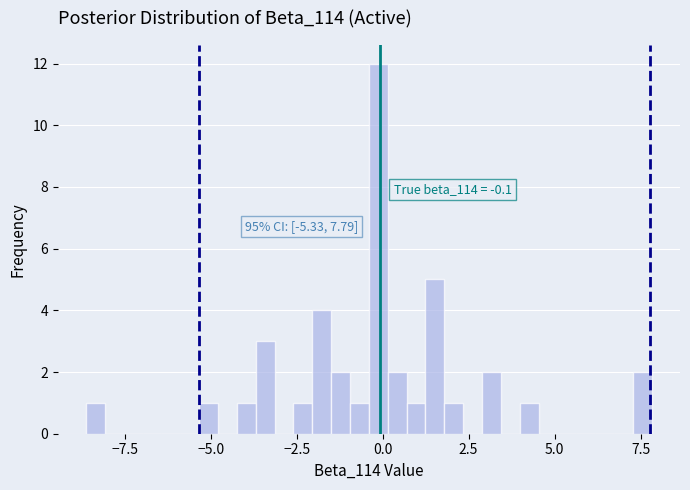

Around what value on the x-axis is the tallest bar? Give the approximate position of its centre, as read against the axis.

0.0